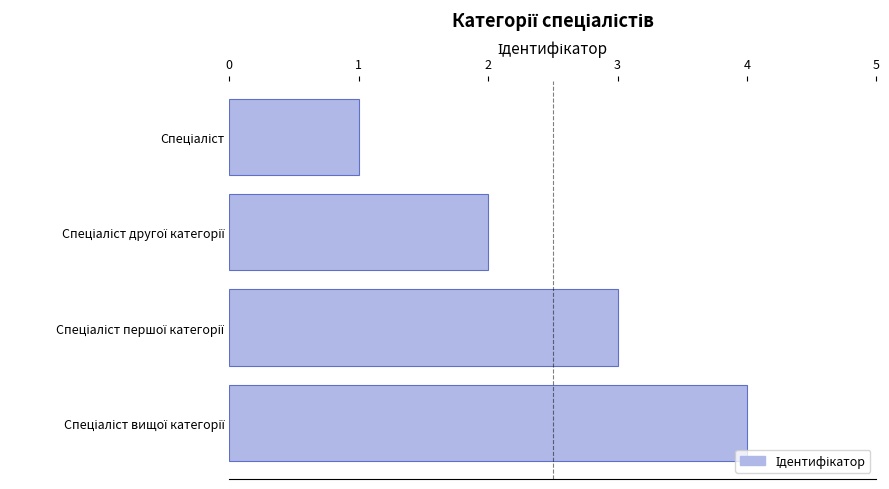

What is the difference between the maximum and second lowest values?

2